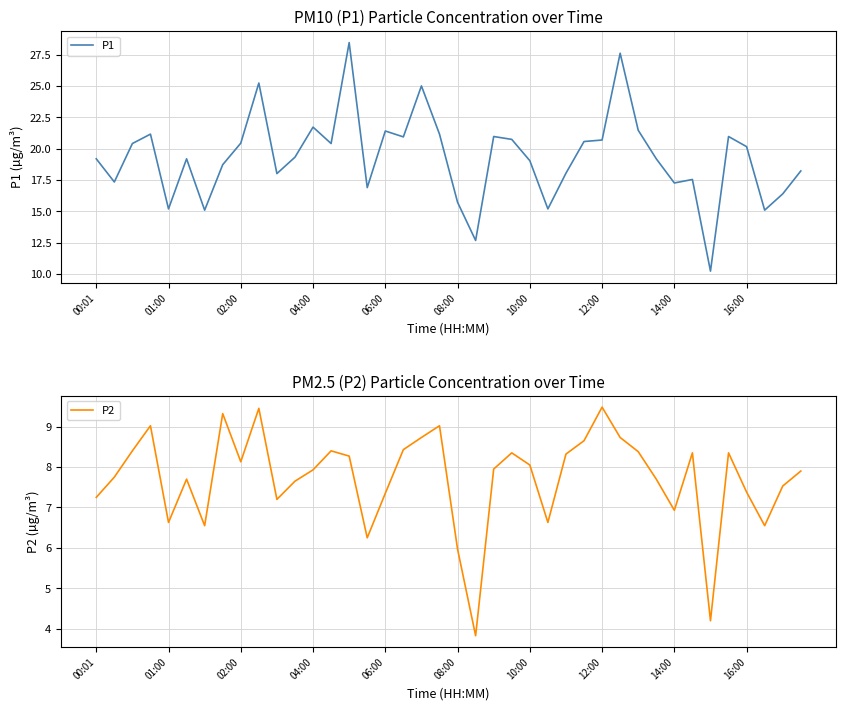

At which label does P2 first exceed 7?

00:01